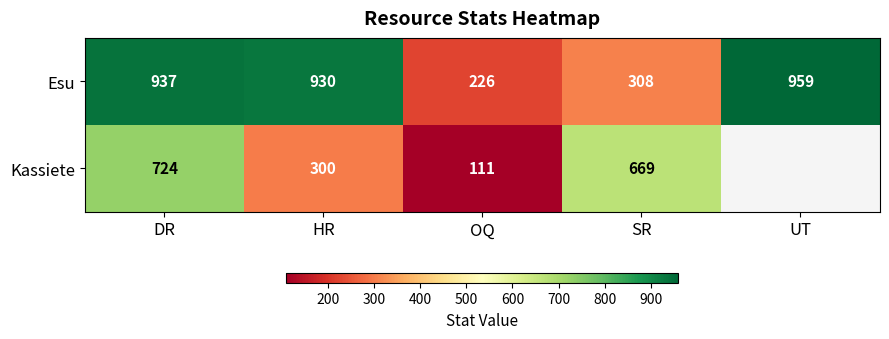

Which category has the lowest value in the Esu series?

OQ